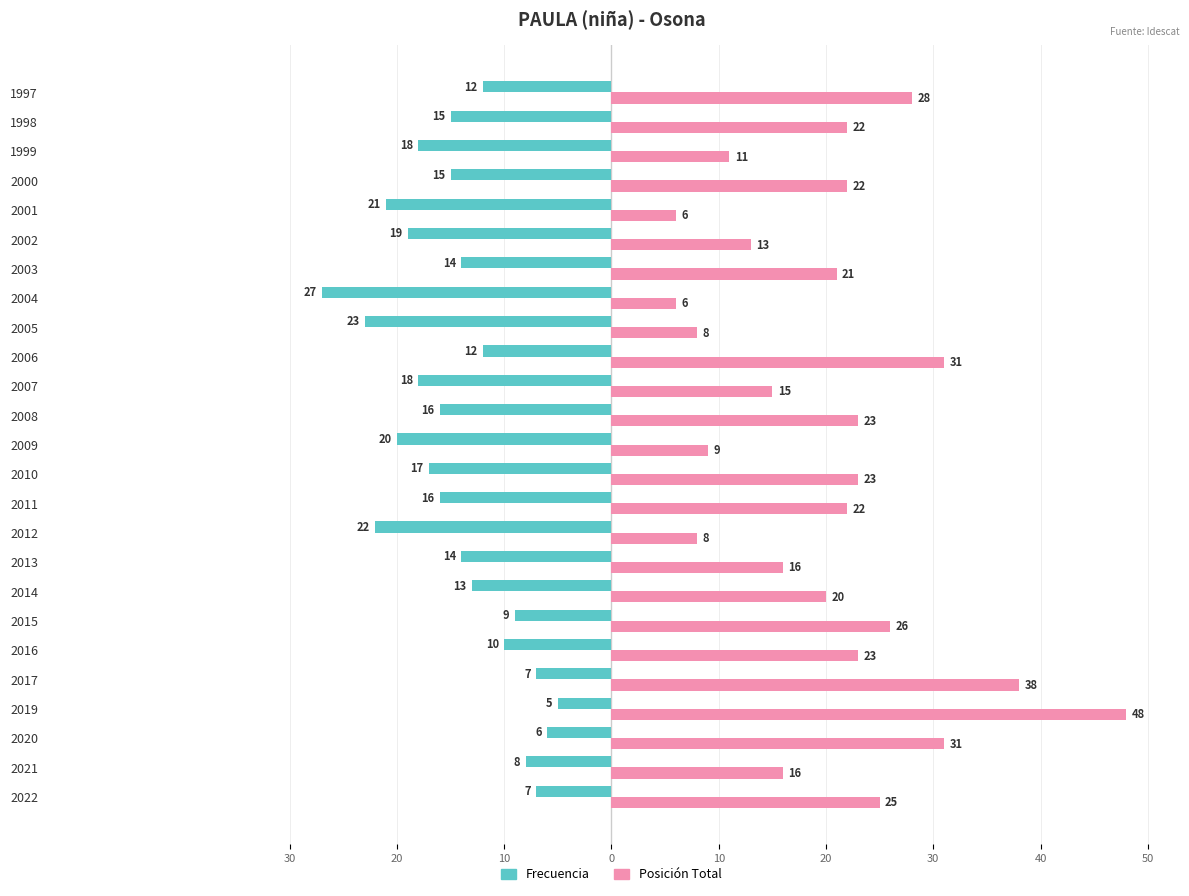

List the series in order of their overall mean, lowest first.

Frecuencia, Posición Total